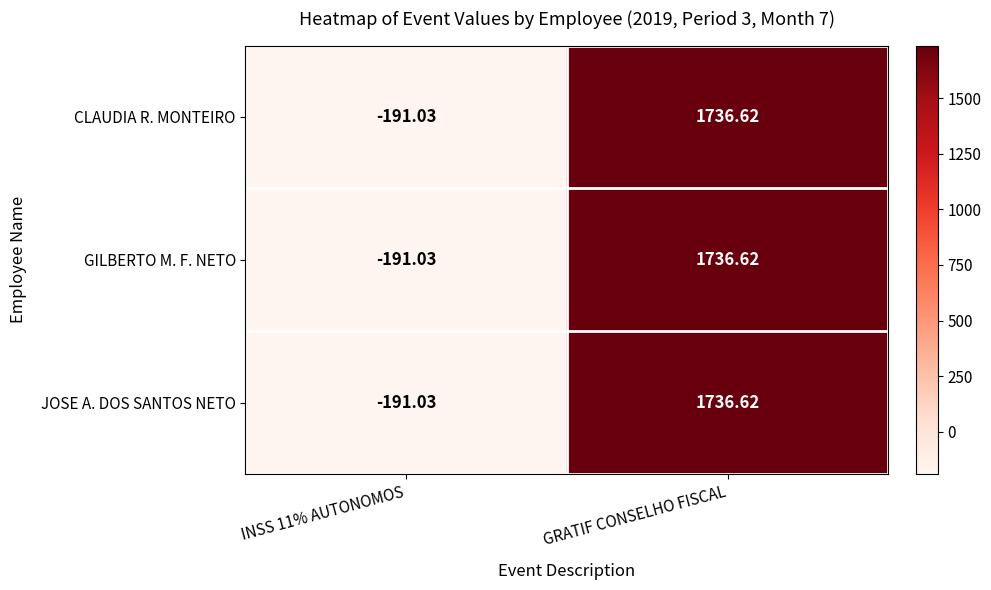

At which category does the chart reach its peak across all series?

GRATIF CONSELHO FISCAL